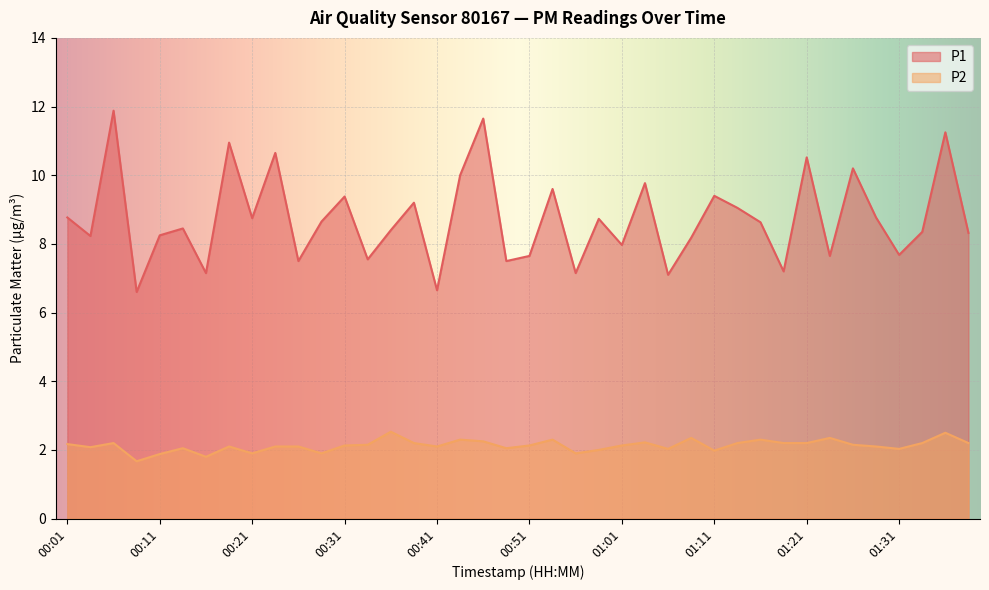

Rank the series at 00:34 from highest to lowest value.

P1, P2